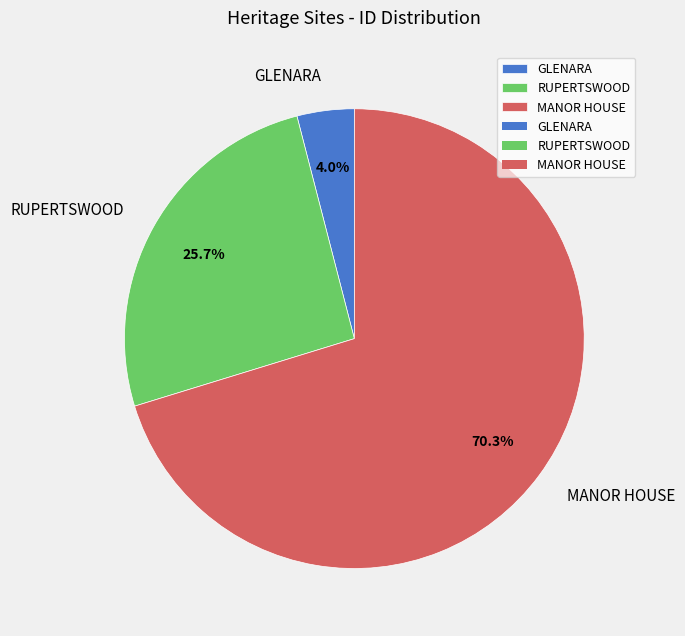

Count the number of slices in the pie.

3